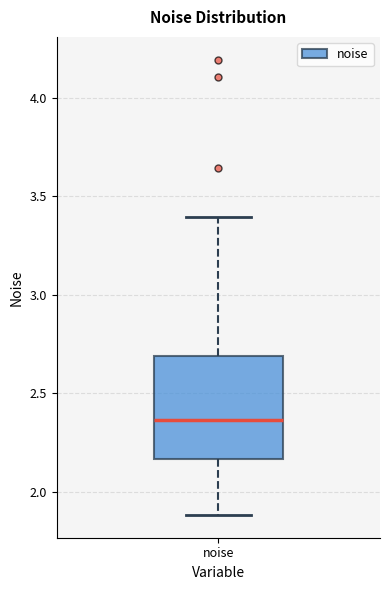

Transcribe this box plot: give where the median line is, the range the box spans, and where the two whiskers end, as read against the y-axis. The values are not printed on the chart, so give them approximately, as read against the axis.

median 2.35, box 2.15 to 2.70, whiskers 1.90 to 3.40